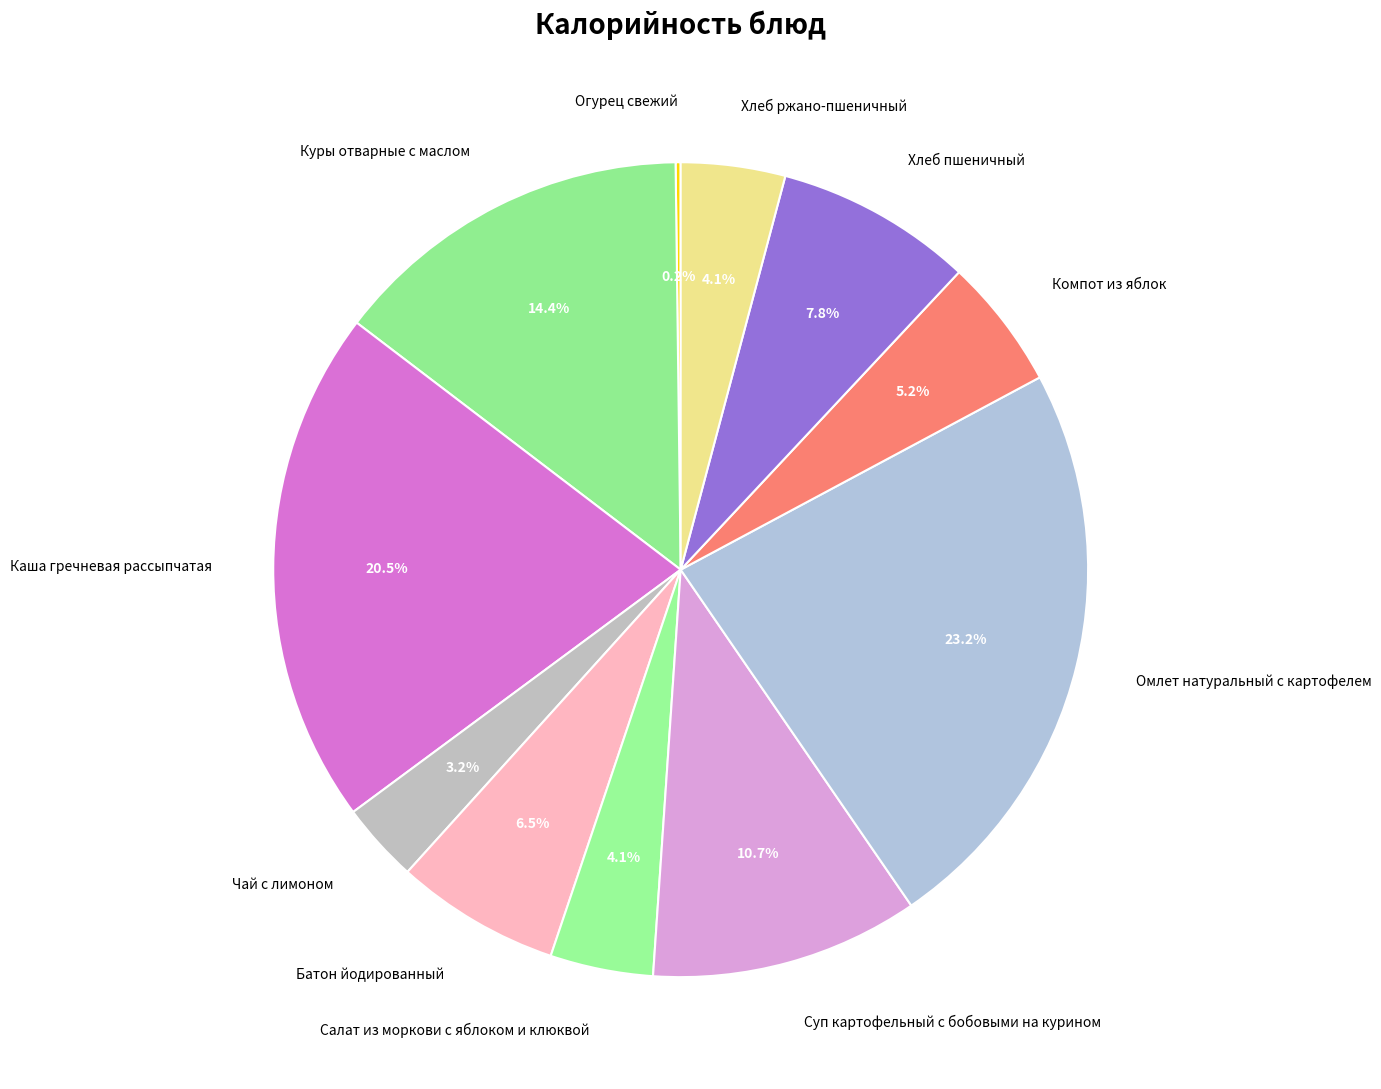

What is the ratio of the value at Куры отварные с маслом to the value at Салат из моркови с яблоком и клюквой?

3.5